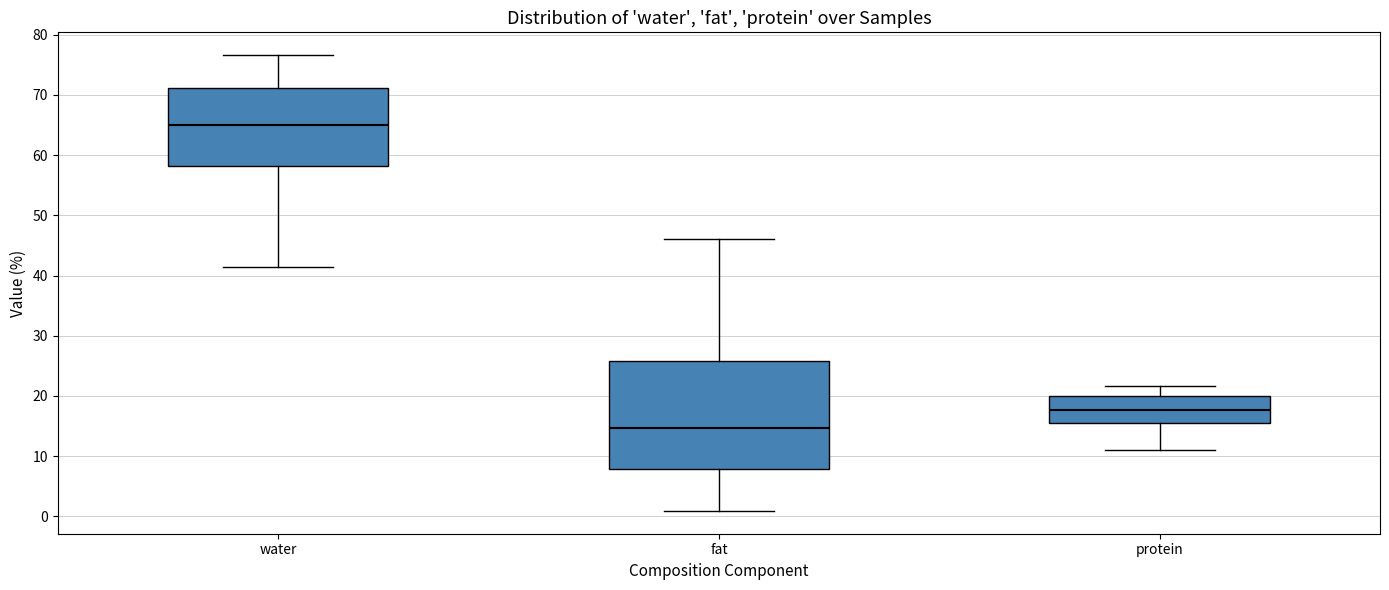

Where does the median line of the box for protein sit on the y-axis? The values are not printed on the chart, so give them approximately, as read against the axis.

18